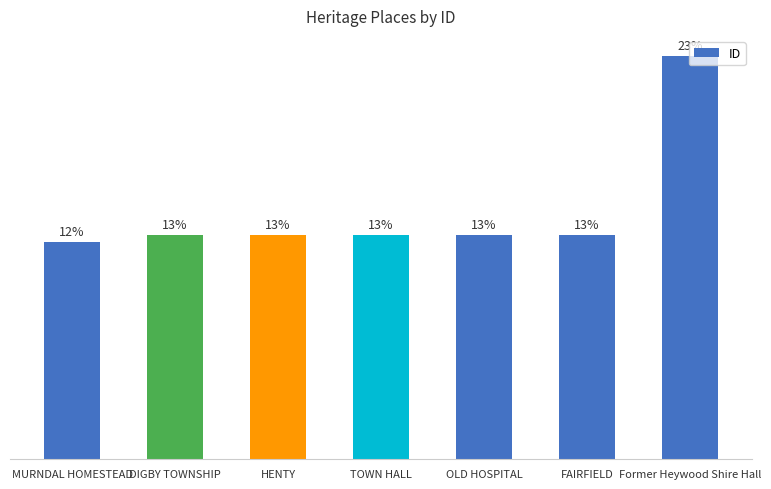

What is the difference between the maximum and second lowest values?

19068